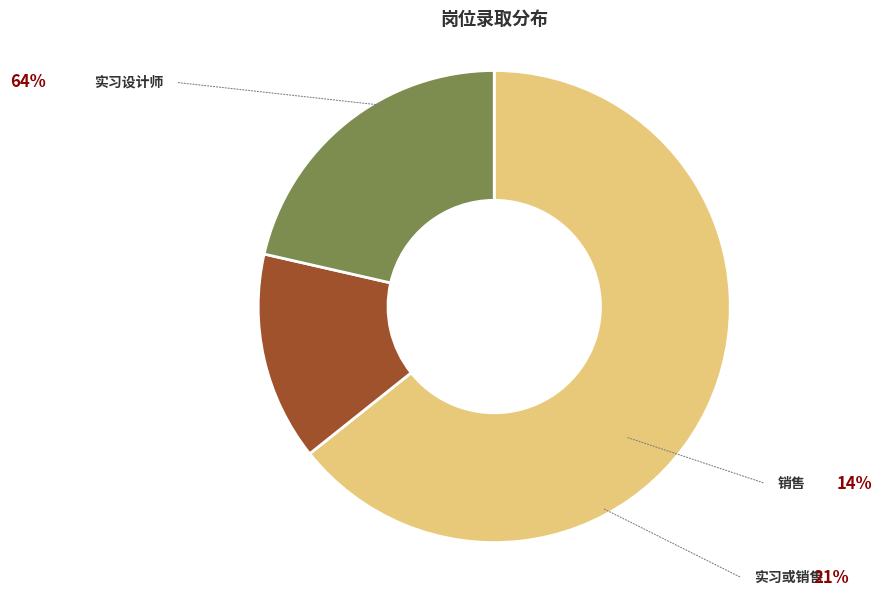

Between 实习或销售 and 实习设计师, which is larger?

实习设计师